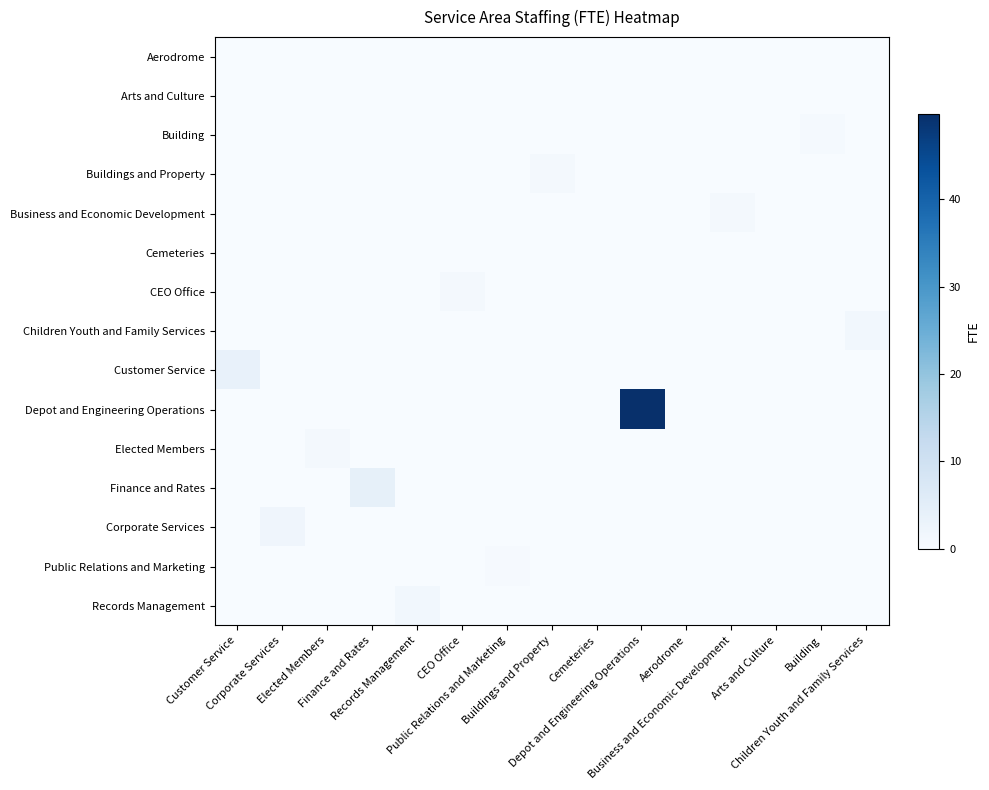

At how many categories does at least one series exceed 36?

1